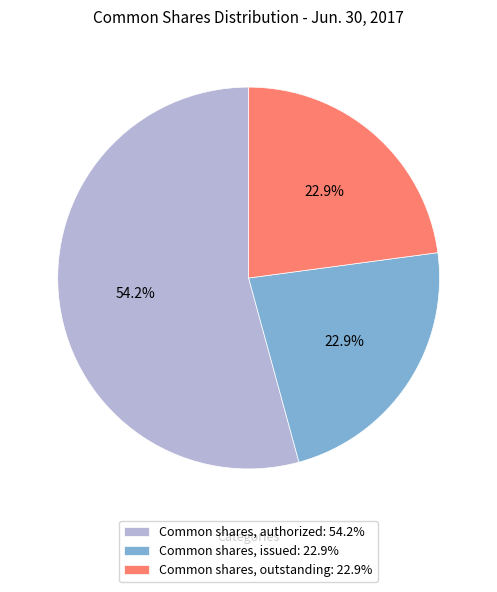

Count the number of slices in the pie.

3